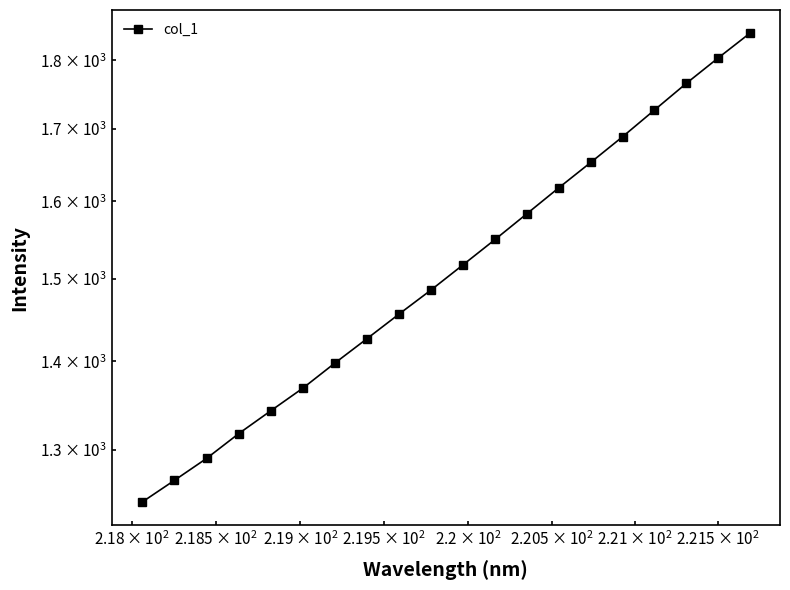

What is the smallest value displayed?

1244.7